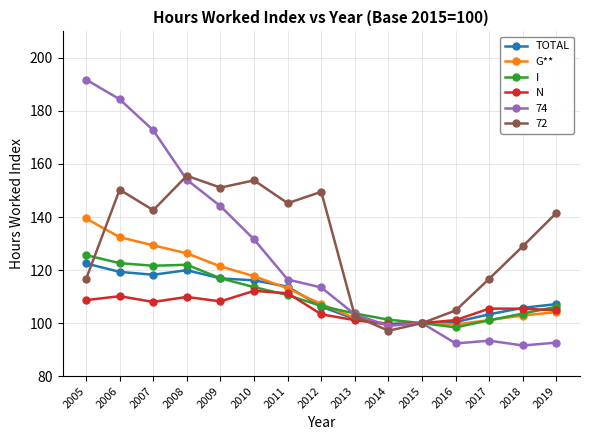

How many data points in G** are less than 107?

7